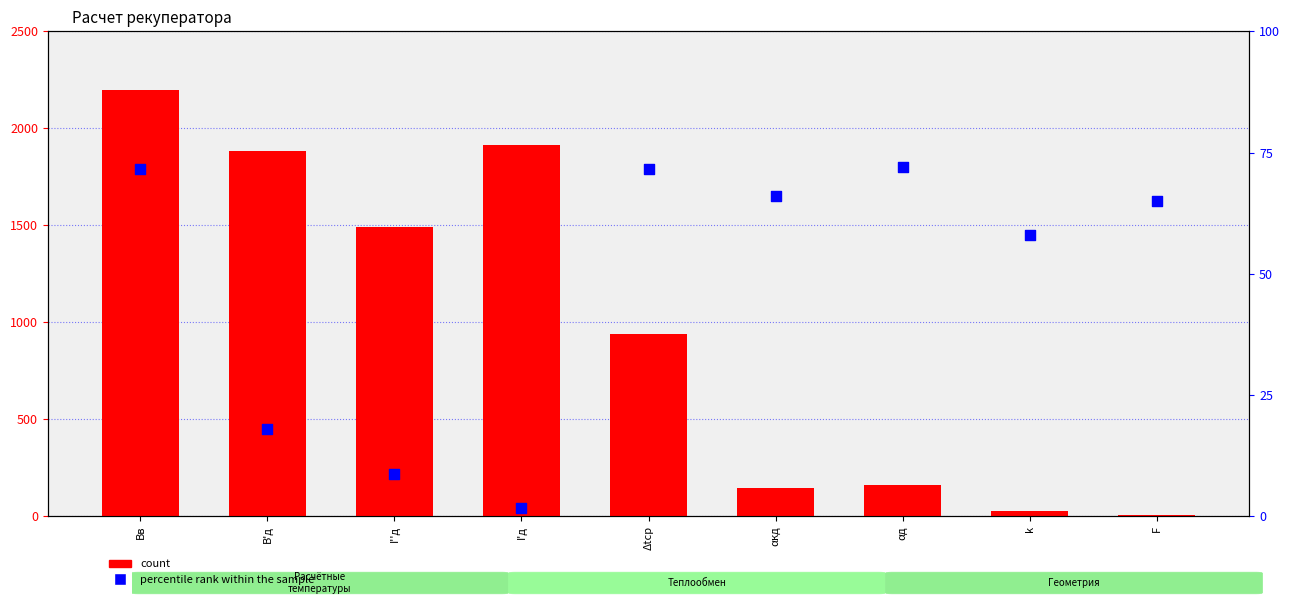

At how many categories does at least one series exceed 250?

5